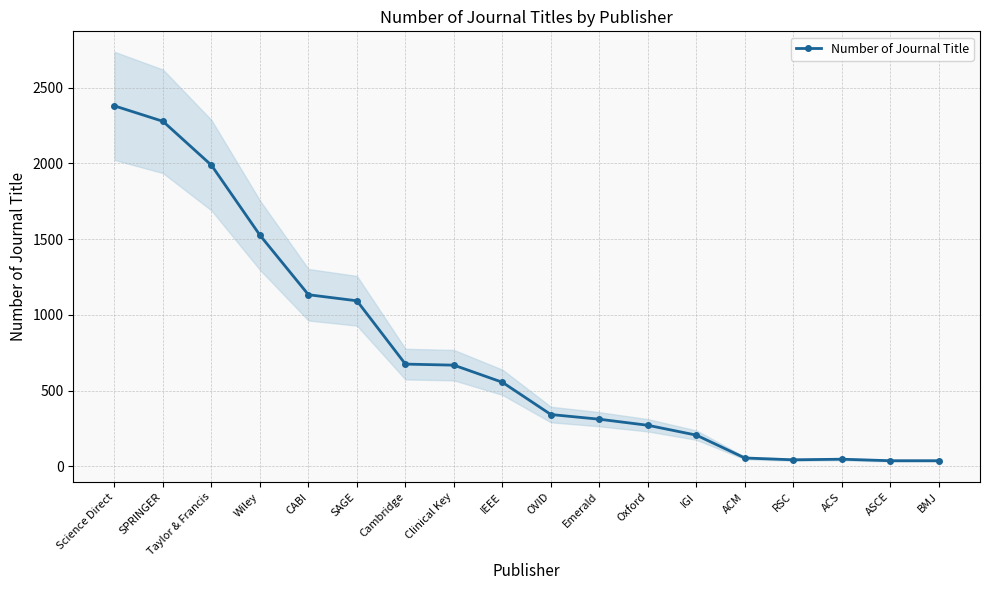

Which has a higher value, IGI or BMJ?

IGI